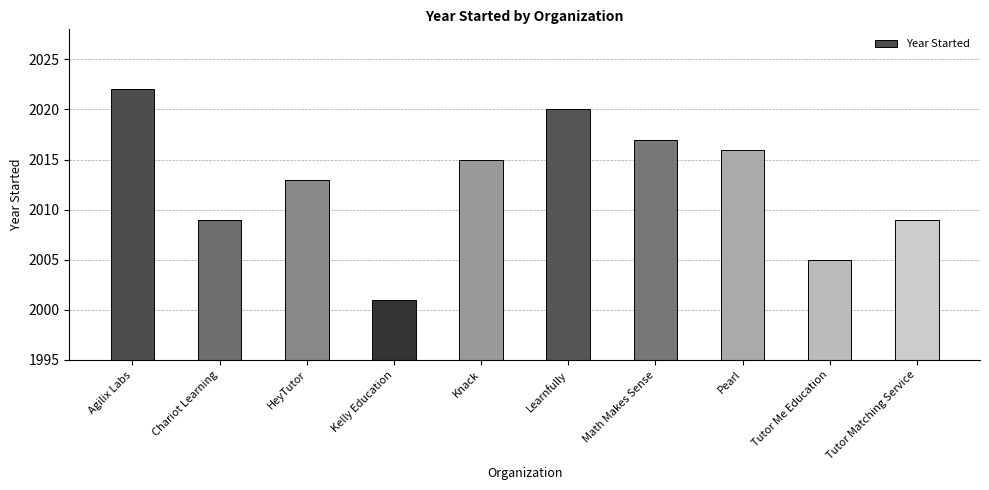

At which category does the chart reach its peak across all series?

Agilix Labs